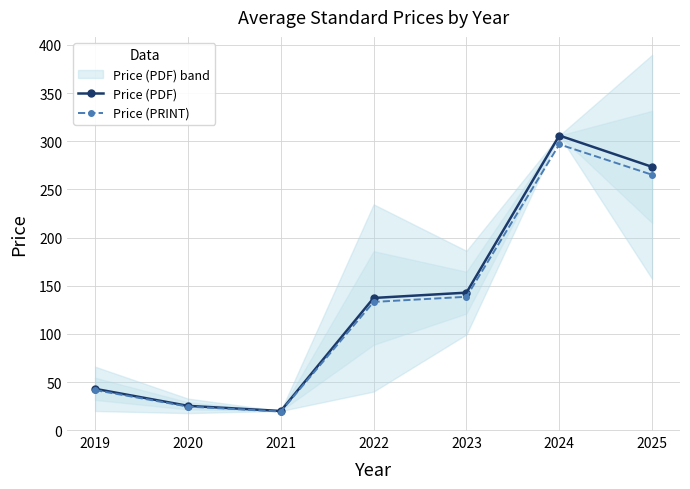

Is the value of Price (PRINT) at 2024 greater than the value of Price (PDF) at 2020?

Yes